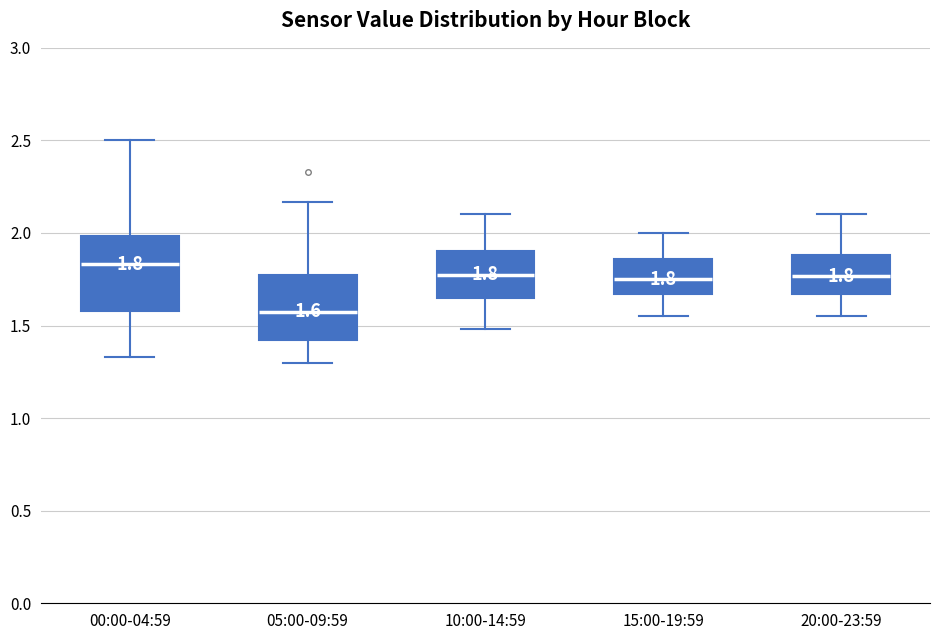

Which box's median line is the highest?

00:00-04:59